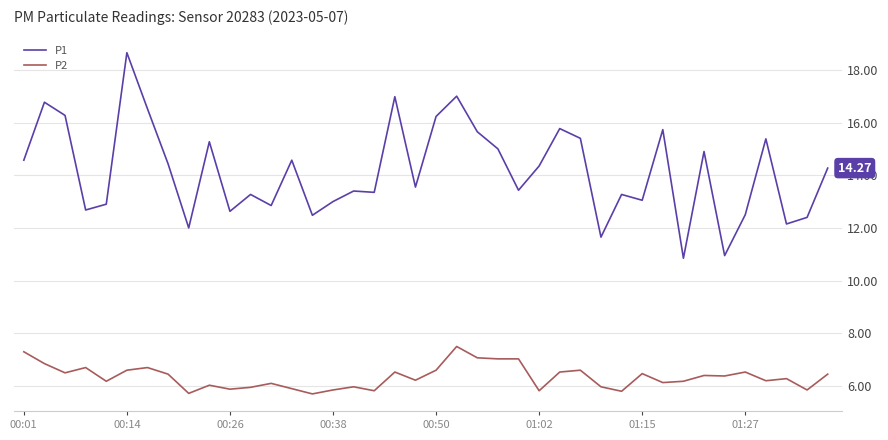

What is the minimum value for P2?

5.7